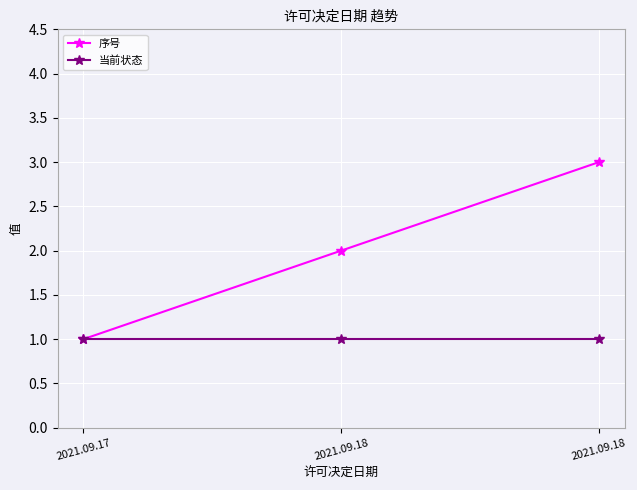

Is this an area chart (filled region under the line)?

No